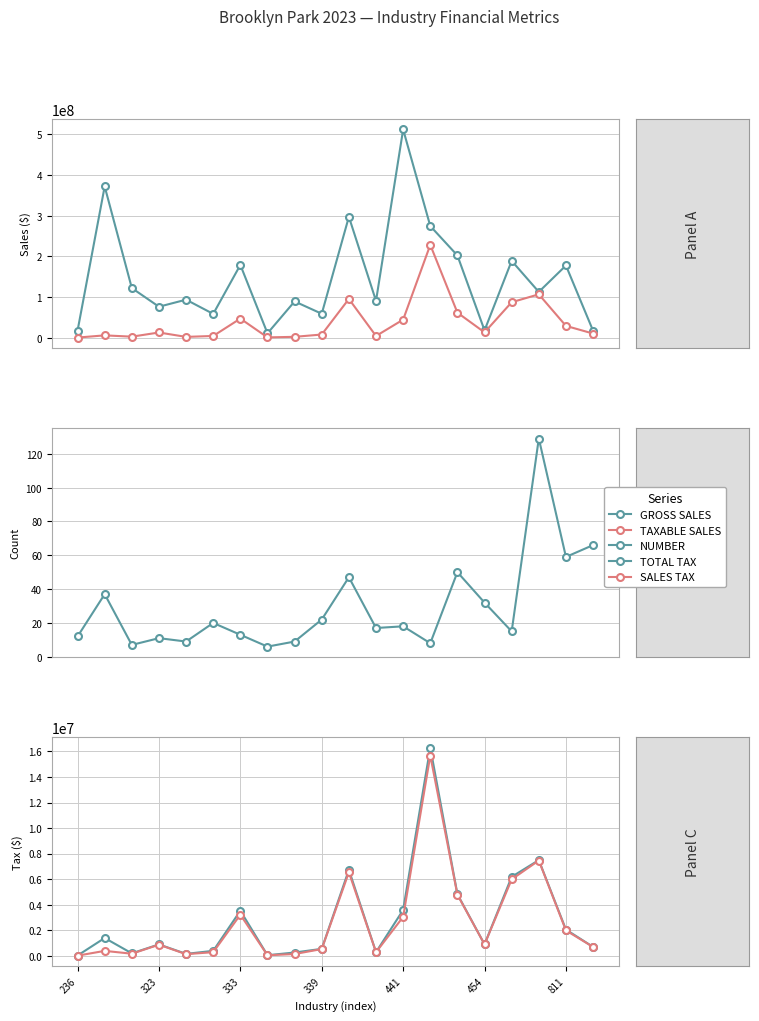

What is the maximum value shown in the chart?

511997479